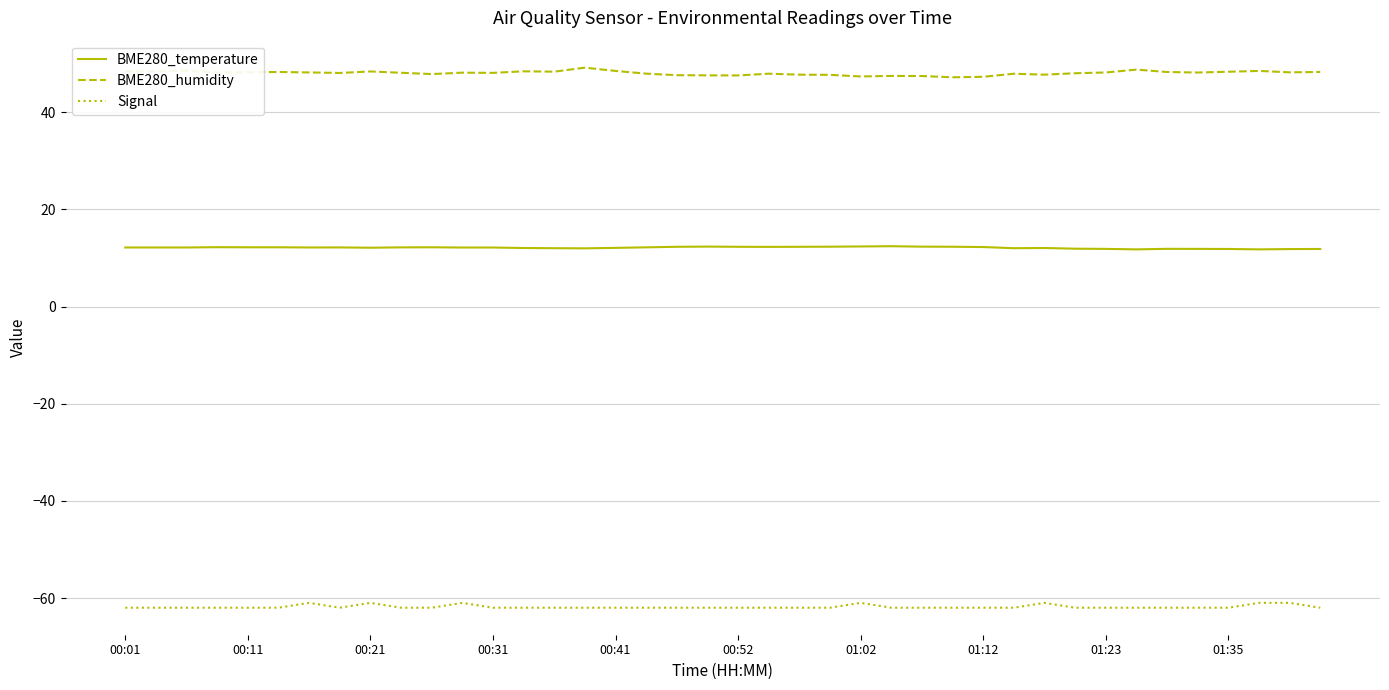

What is the difference between the second highest and second lowest values in the BME280_humidity series?

1.5